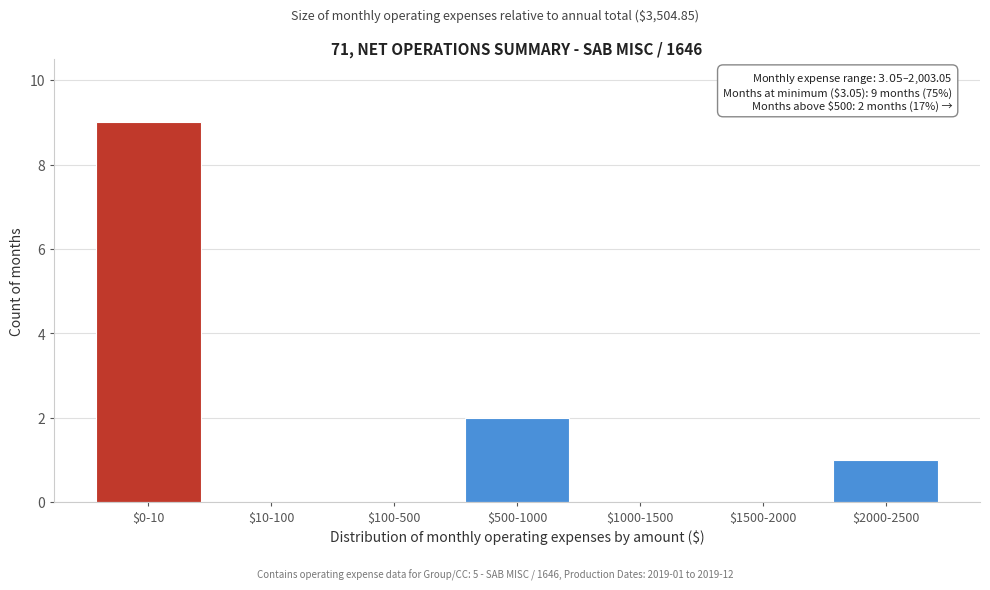

At which label is the value closest to 4?

$500-1000